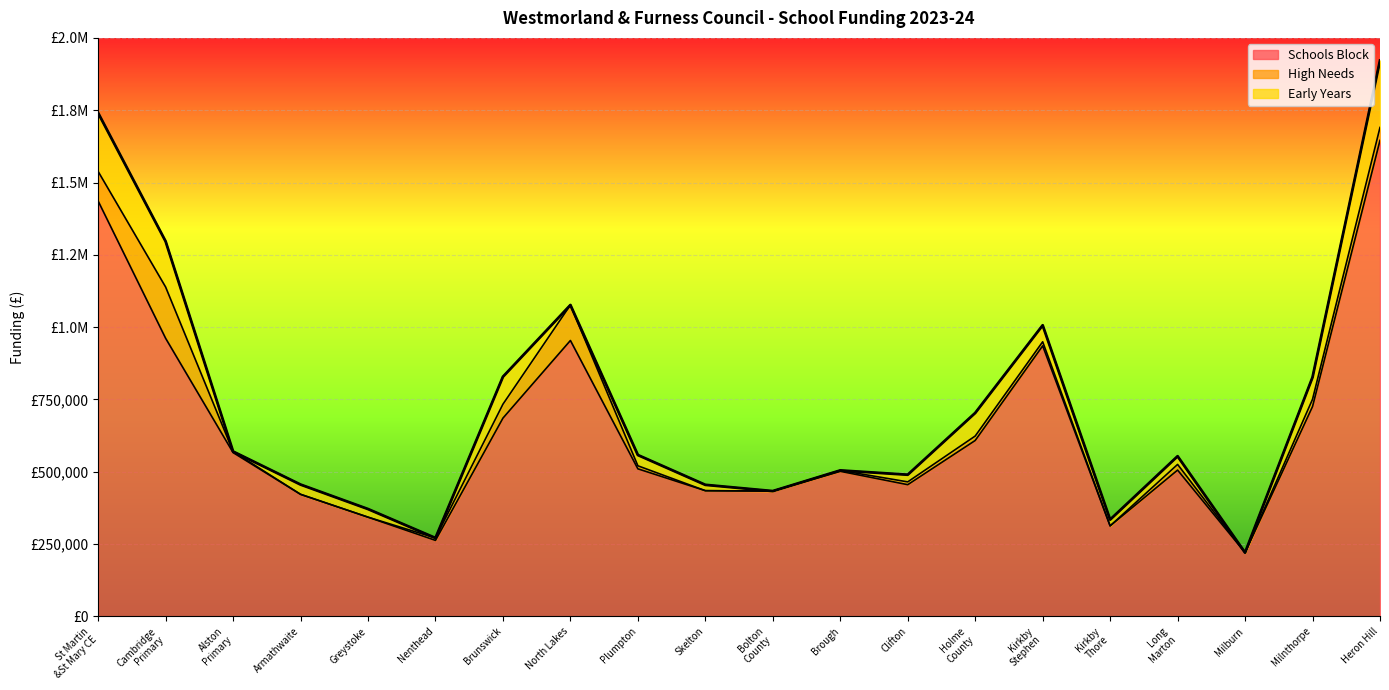

What is the sum of all High Needs values?

604325.7